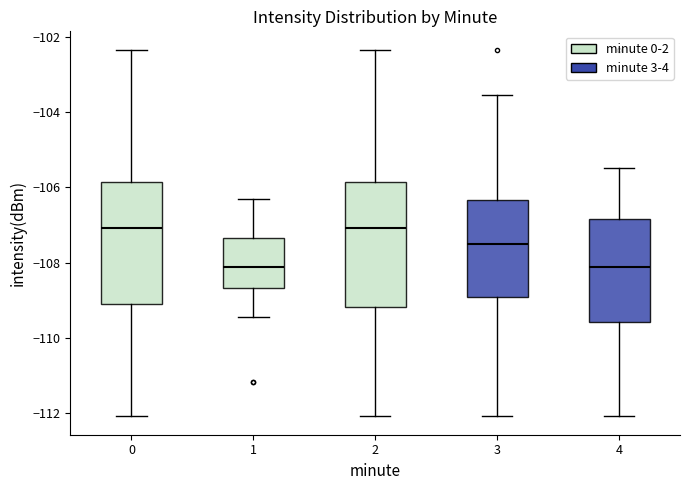

Reading left to right, read every box against the y-axis: the position of its median line, the range the box covers, and the ends of its whiskers. The values are not printed on the chart, so give them approximately, as read against the axis.

0: median -107.0, box -109.2 to -105.8, whiskers -112.0 to -102.4
1: median -108.2, box -108.6 to -107.4, whiskers -109.4 to -106.4
2: median -107.0, box -109.2 to -105.8, whiskers -112.0 to -102.4
3: median -107.6, box -109.0 to -106.4, whiskers -112.0 to -103.6
4: median -108.2, box -109.6 to -106.8, whiskers -112.0 to -105.4